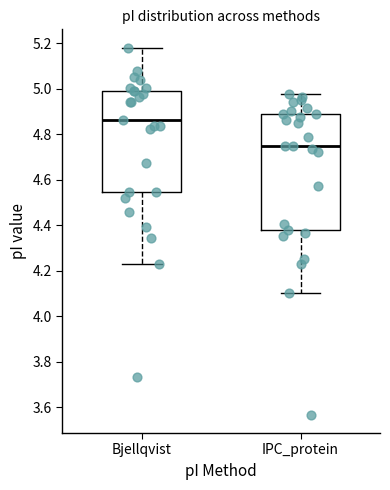

Reading left to right, transcribe this box plot: for each box, give where its median line is, the range the box spans, and where its two whiskers end, as read against the y-axis. The values are not printed on the chart, so give them approximately, as read against the axis.

Bjellqvist: median 4.86, box 4.54 to 5.00, whiskers 4.22 to 5.18
IPC_protein: median 4.74, box 4.38 to 4.88, whiskers 4.10 to 4.98